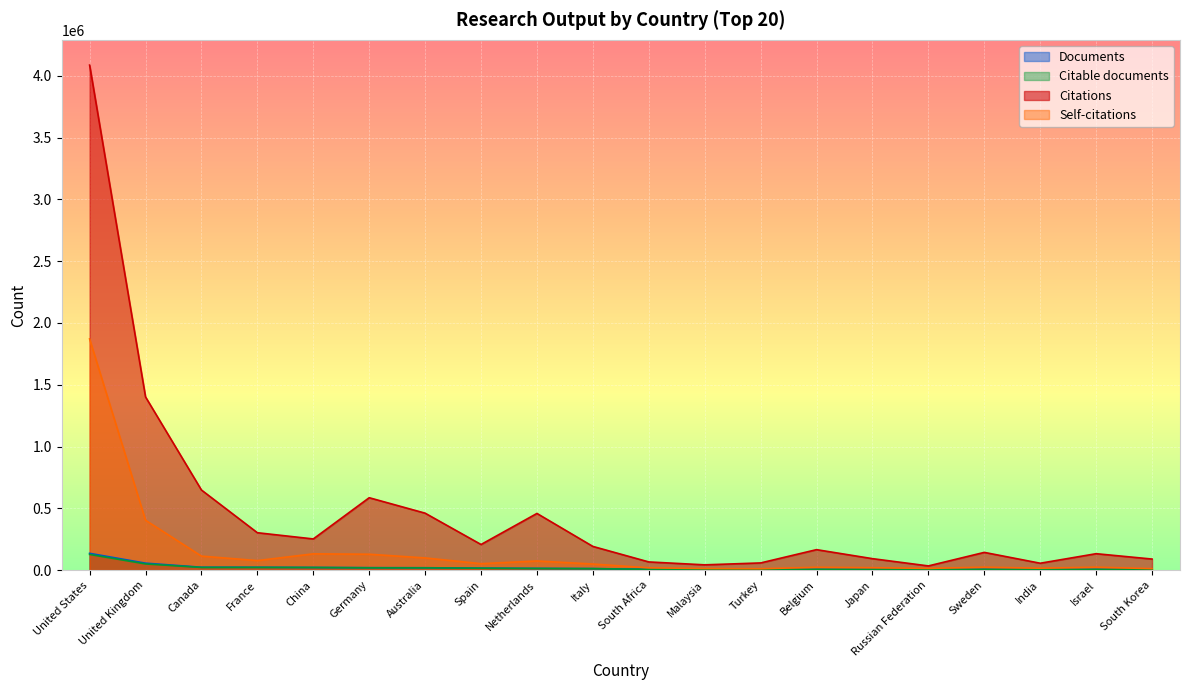

Rank the series at South Africa from highest to lowest value.

Citations, Self-citations, Documents, Citable documents